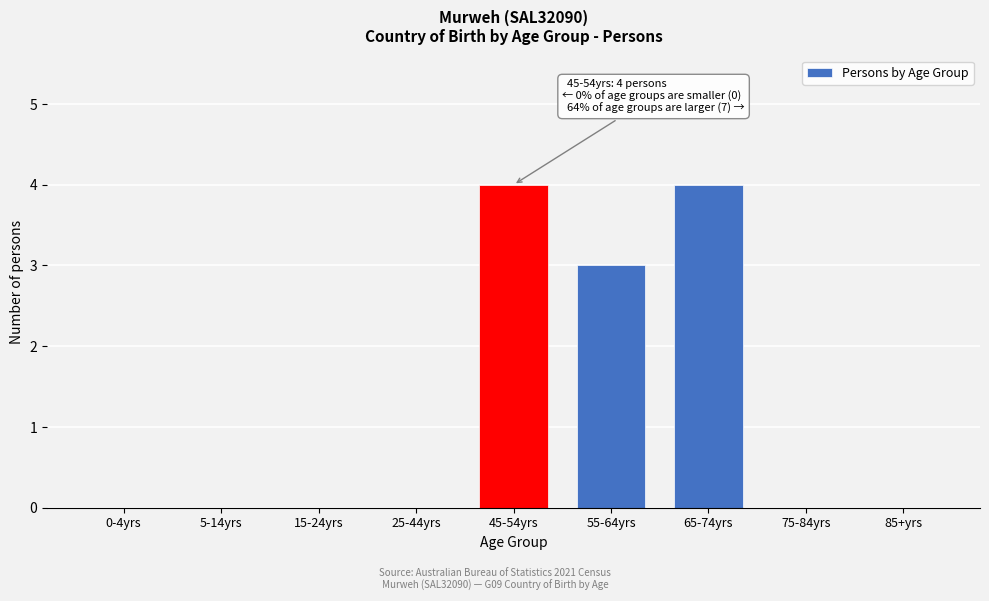

Reading left to right, what are all the values shown in this chart?

0-4yrs=0	5-14yrs=0	15-24yrs=0	25-44yrs=0	45-54yrs=4	55-64yrs=3	65-74yrs=4	75-84yrs=0	85+yrs=0